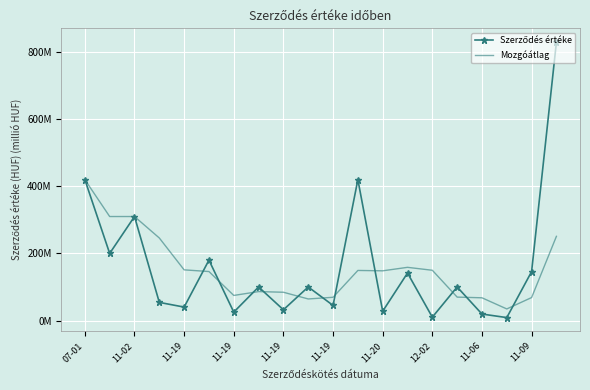

What is the label of the 5th point from the right?

15